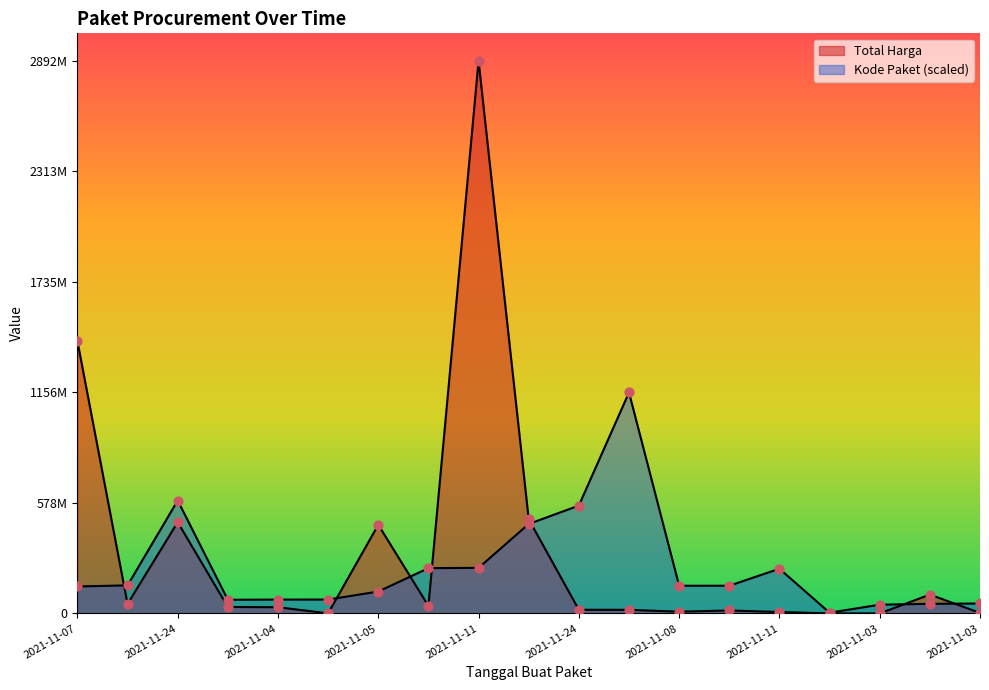

What is the total value across all series at 2021-11-22?

961408142.9